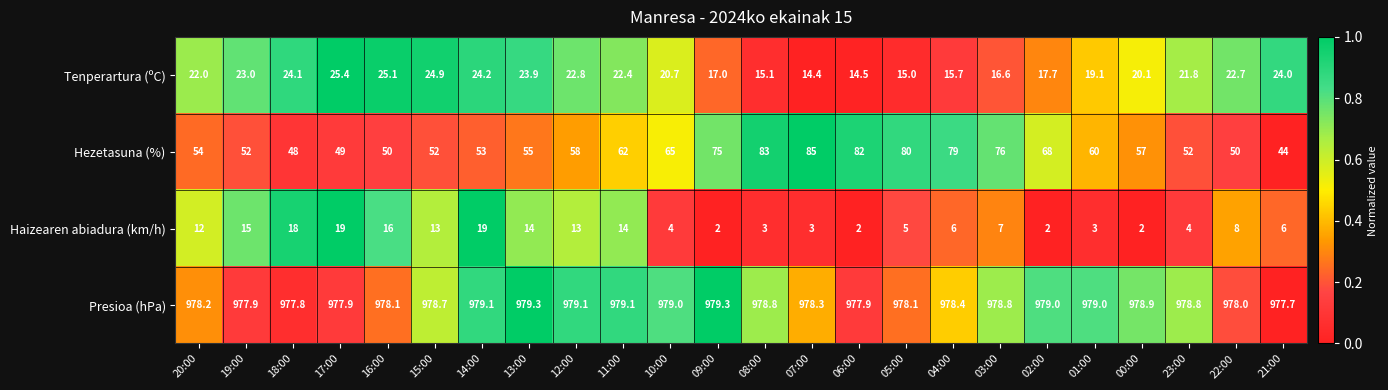

What value does the Haizearen abiadura (km/h) series have at 04:00?

6.0